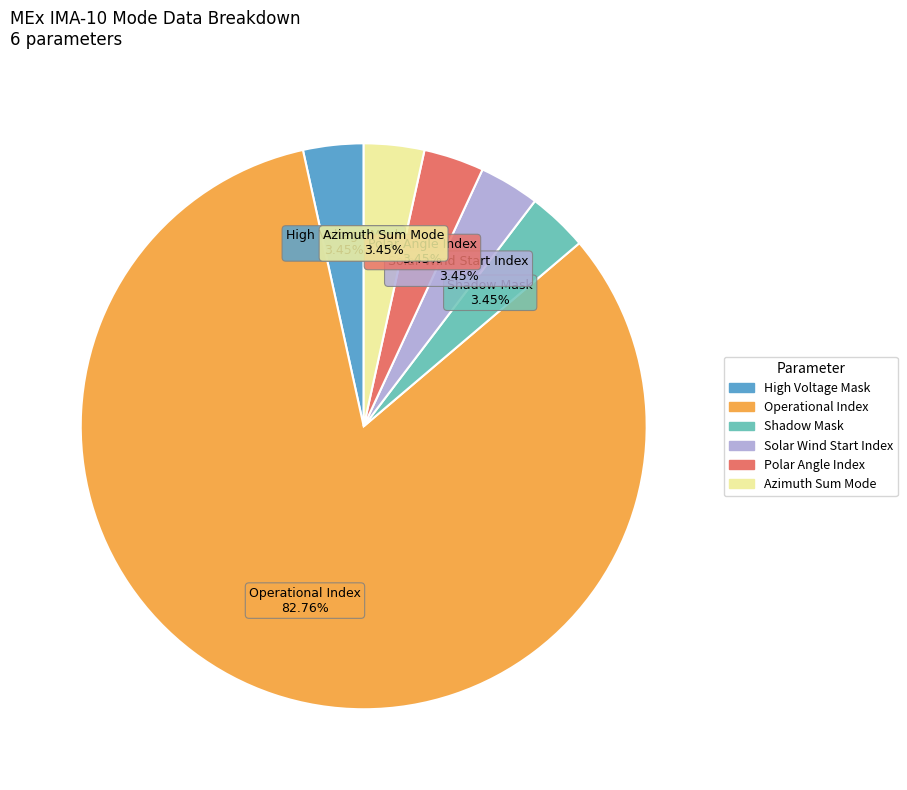

To the nearest percent, what is the average slice percentage?

17%